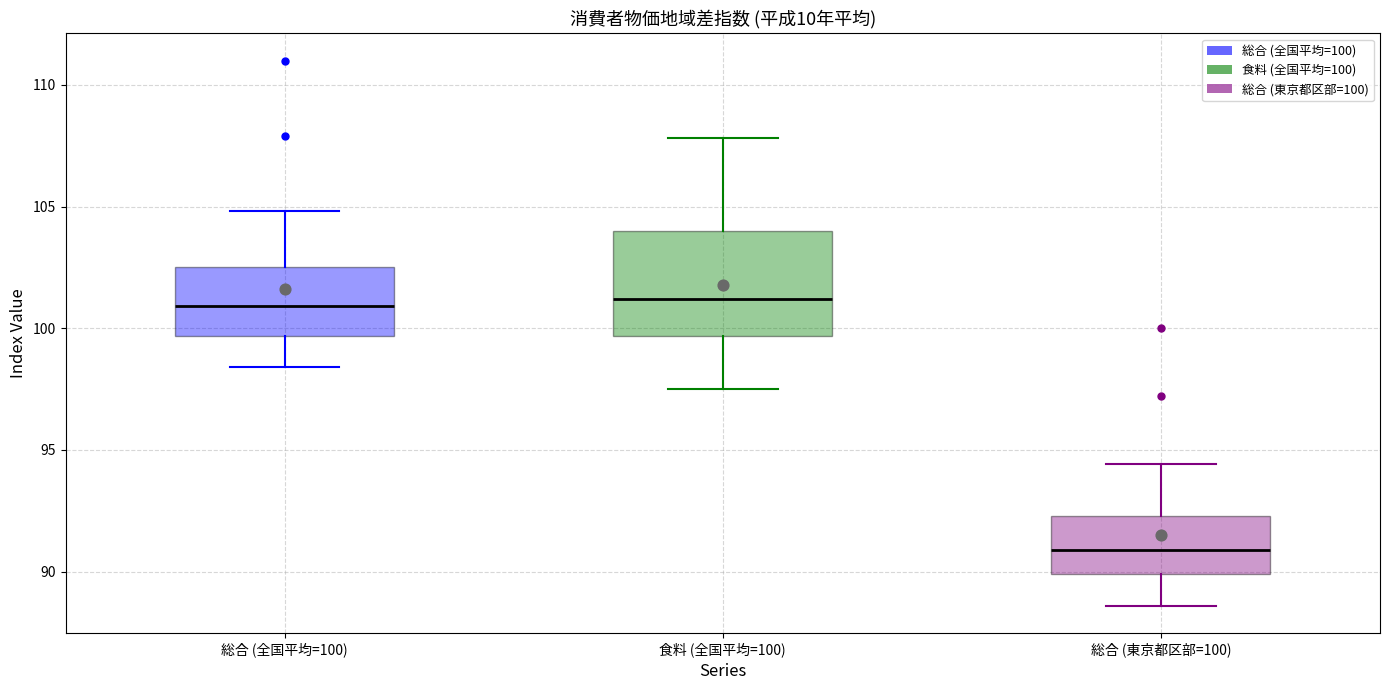

Reading left to right, read every box against the y-axis: the position of its median line, the range the box covers, and the ends of its whiskers. The values are not printed on the chart, so give them approximately, as read against the axis.

総合 (全国平均=100): median 101.0, box 99.5 to 102.5, whiskers 98.5 to 105.0
食料 (全国平均=100): median 101.0, box 99.5 to 104.0, whiskers 97.5 to 108.0
総合 (東京都区部=100): median 91.0, box 90.0 to 92.5, whiskers 88.5 to 94.5